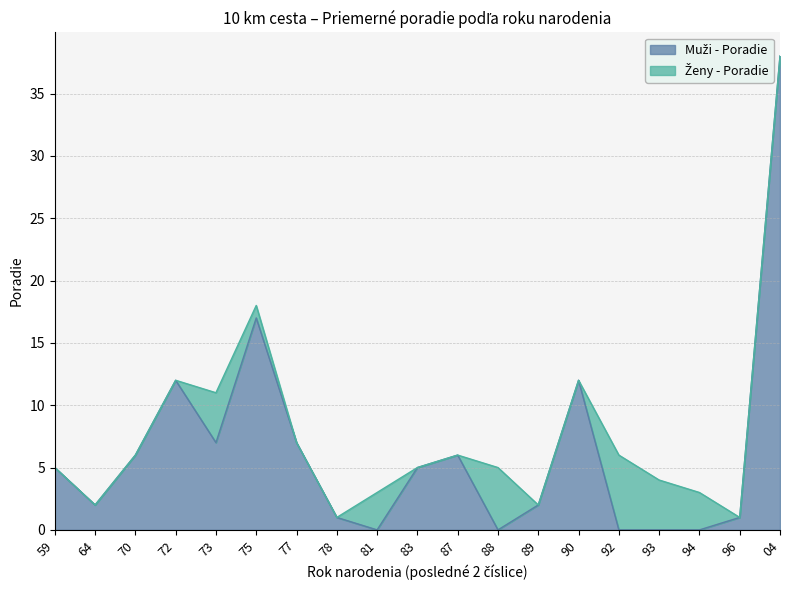

Reading right to left, extract all data points from this chart.

04=38	96=1	94=0	93=0	92=0	90=12	89=2	88=0	87=6	83=5	81=0	78=1	77=7	75=17	73=7	72=12	70=6	64=2	59=5